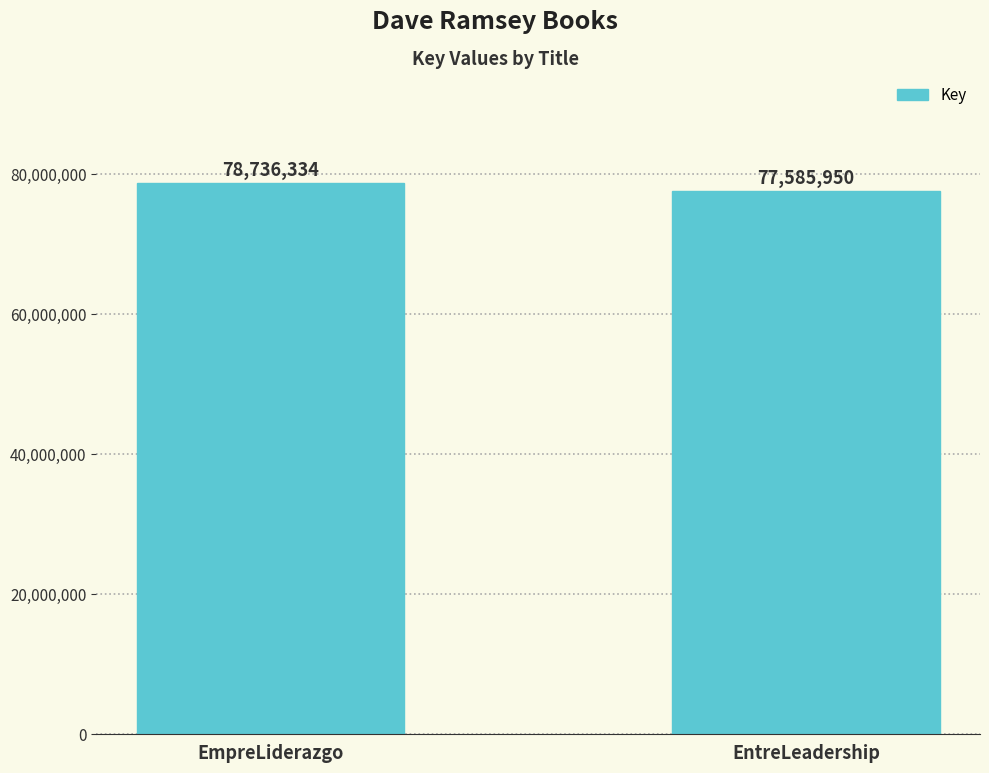

Reading right to left, extract all data points from this chart.

EntreLeadership=77585950	EmpreLiderazgo=78736334